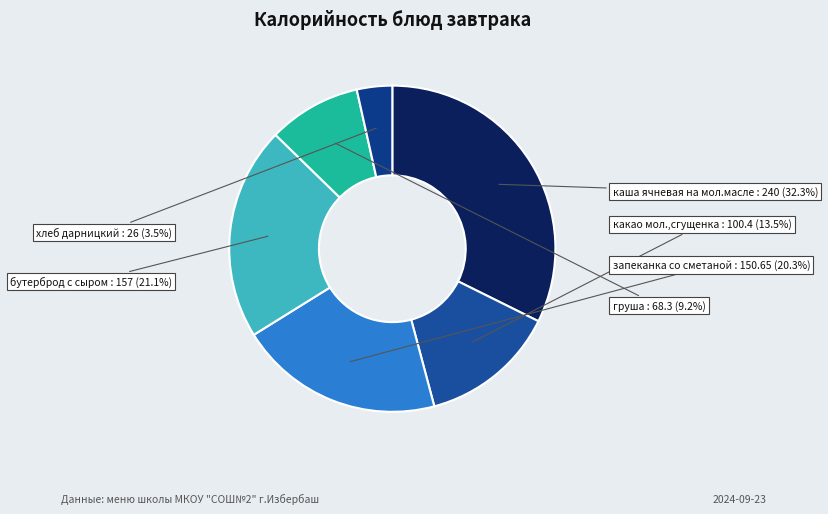

Is there any slice that represents more than half of the pie?

No